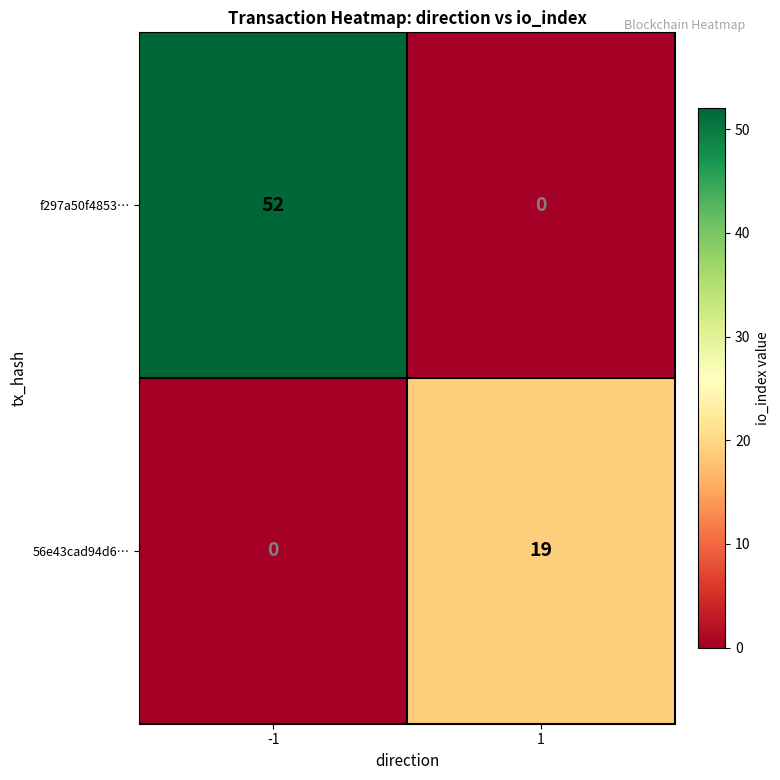

The value of 56e43cad94d6… at -1 is 0. True or false?

True